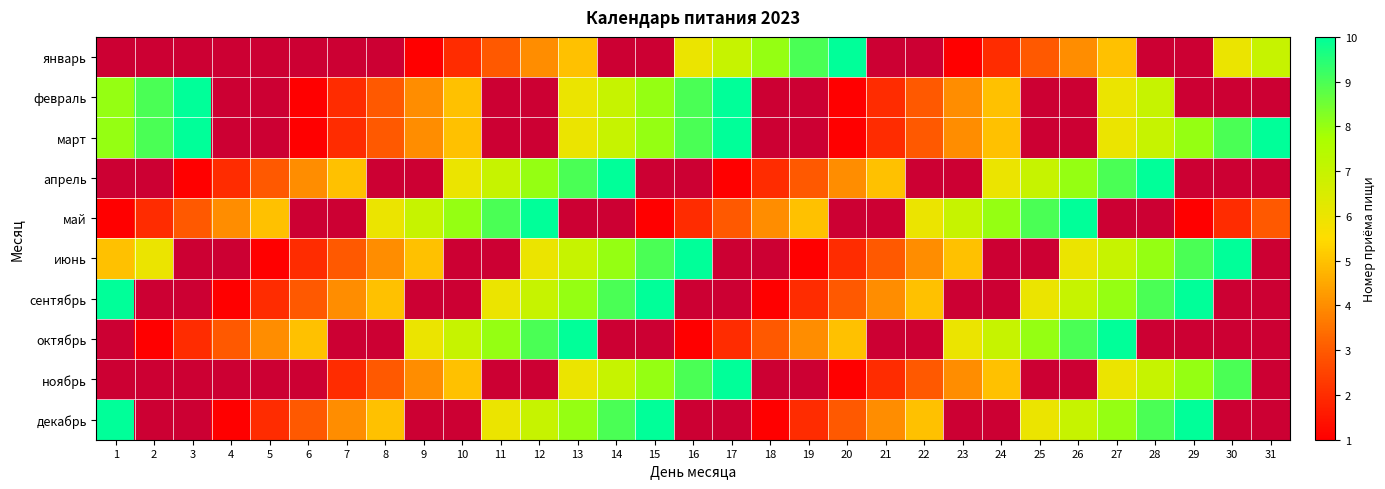

What is the difference between the maximum and minimum values in the июнь series?

9.0